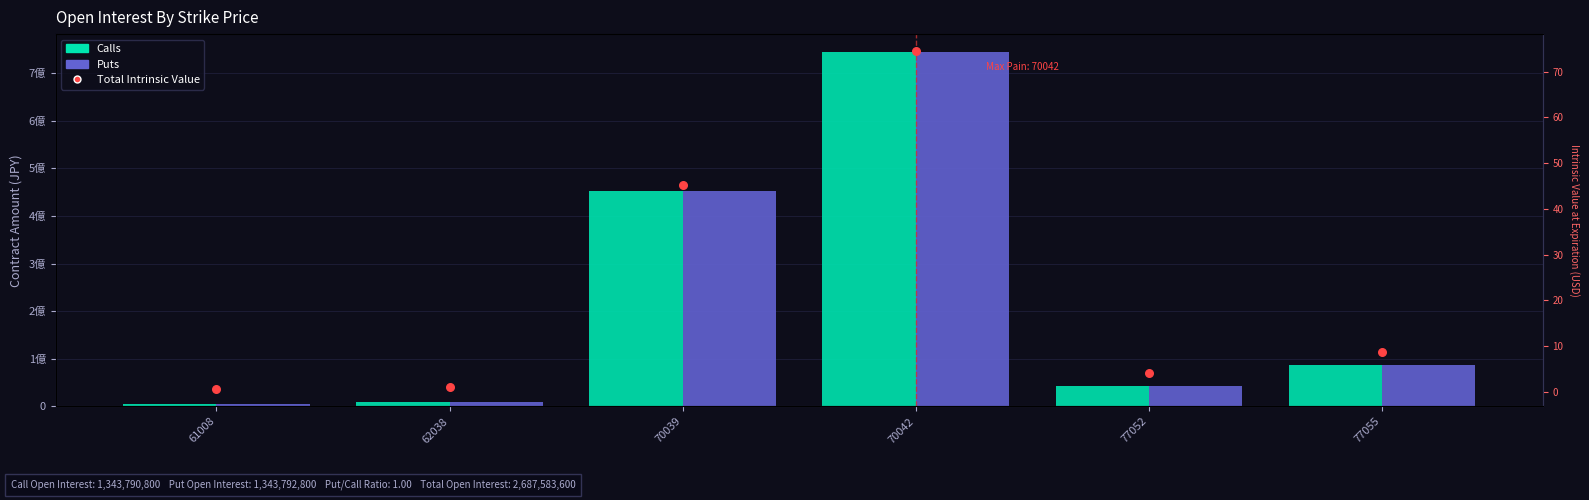

Which series has the largest total across all categories?

Puts